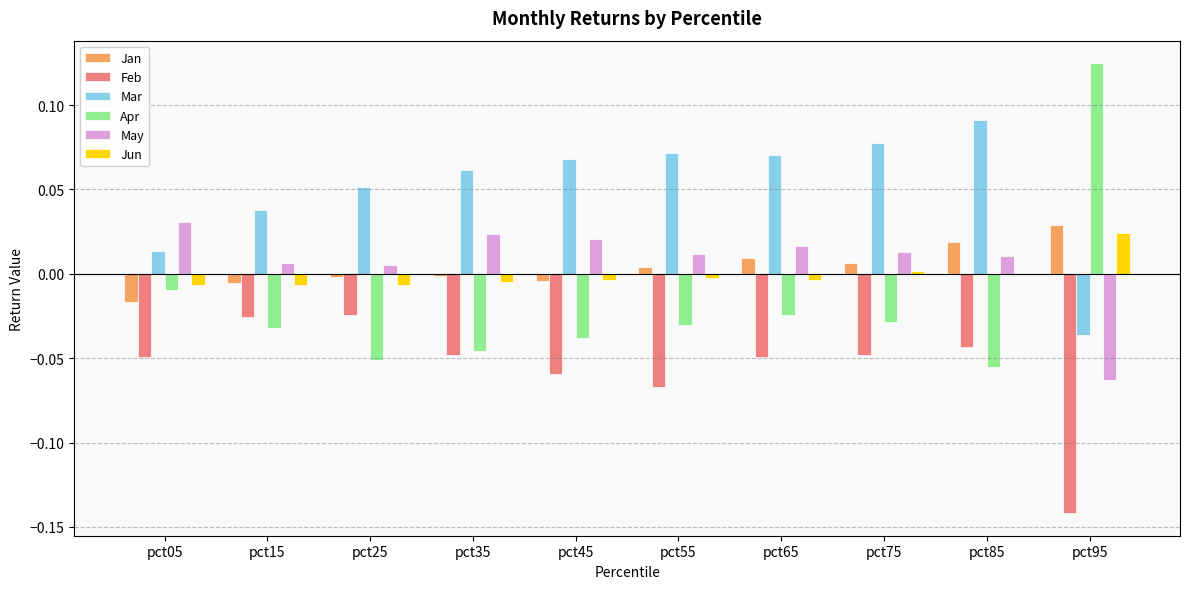

Which series has the widest spread of values?

Apr